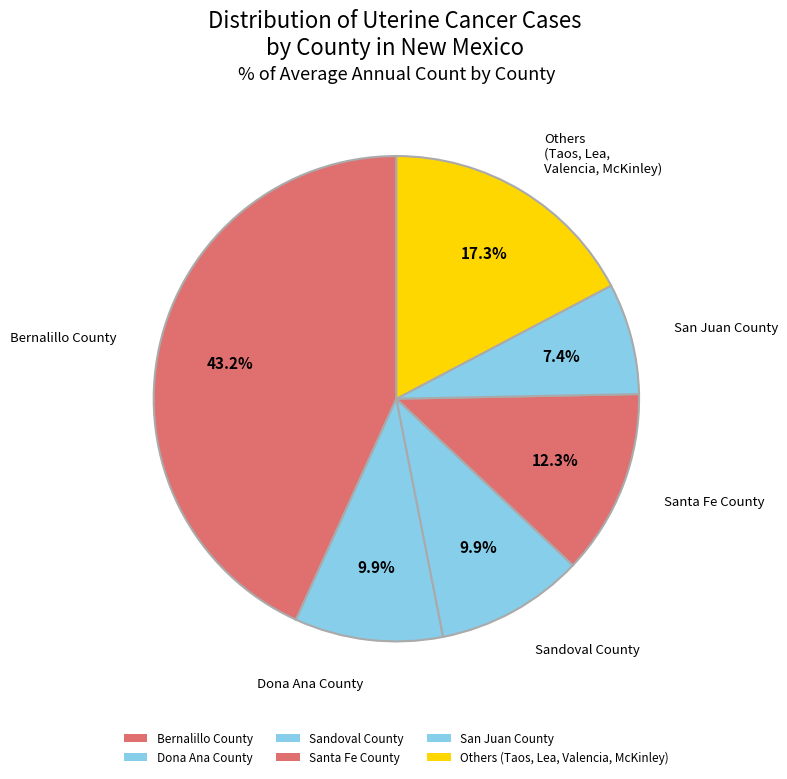

True or false: Bernalillo County accounts for 38% of the total.

False